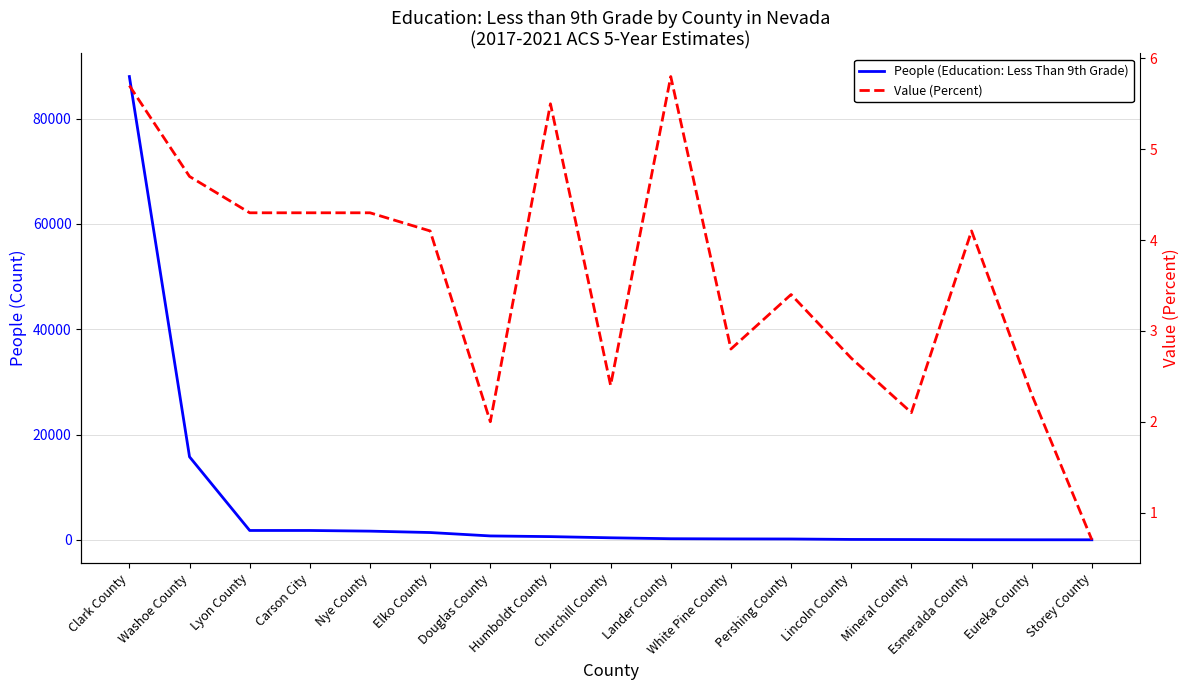

Does the chart have visible grid lines?

Yes